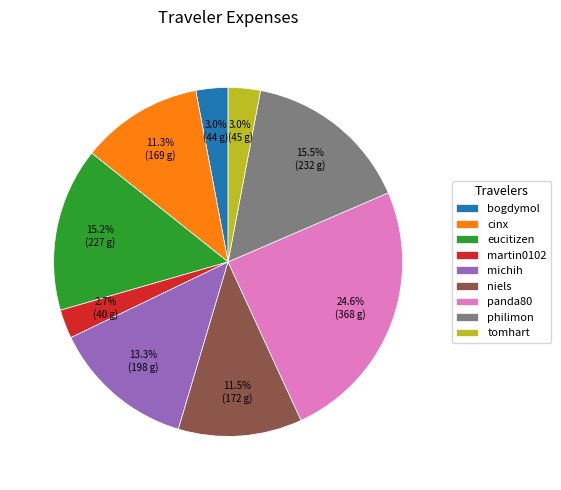

Count the number of slices in the pie.

9